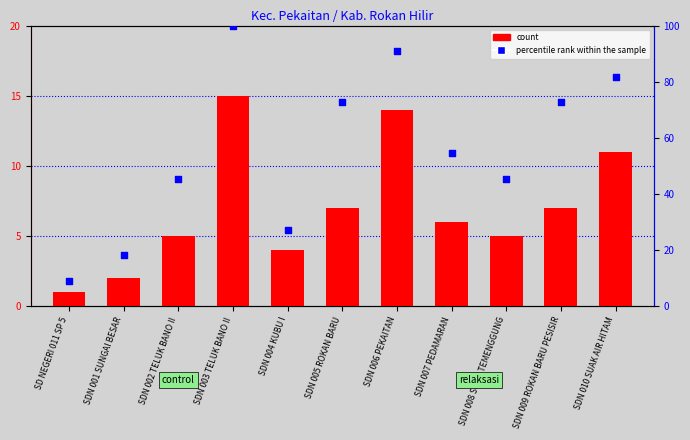

At how many categories does at least one series exceed 55?

5